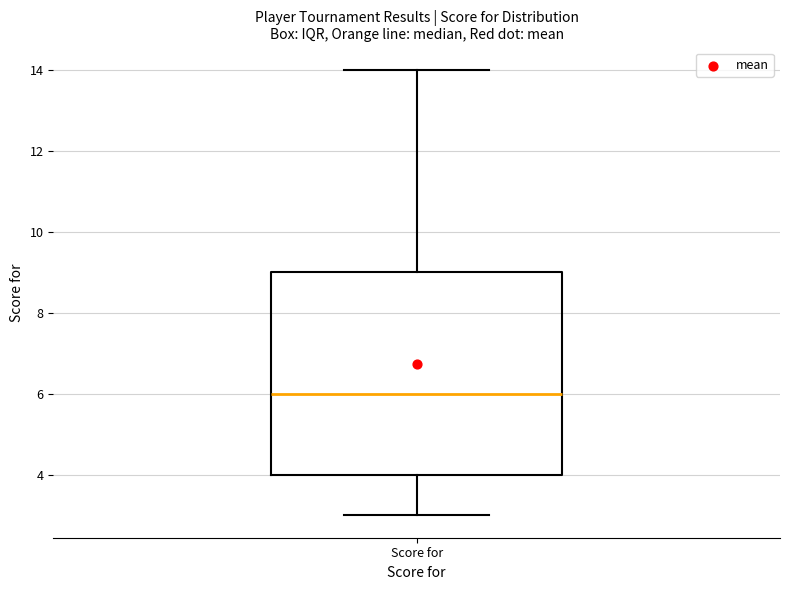

Read this box plot against the y-axis: the position of the median line, the range covered by the box, and the ends of both whiskers. The values are not printed on the chart, so give them approximately, as read against the axis.

median 6, box 4 to 9, whiskers 3 to 14